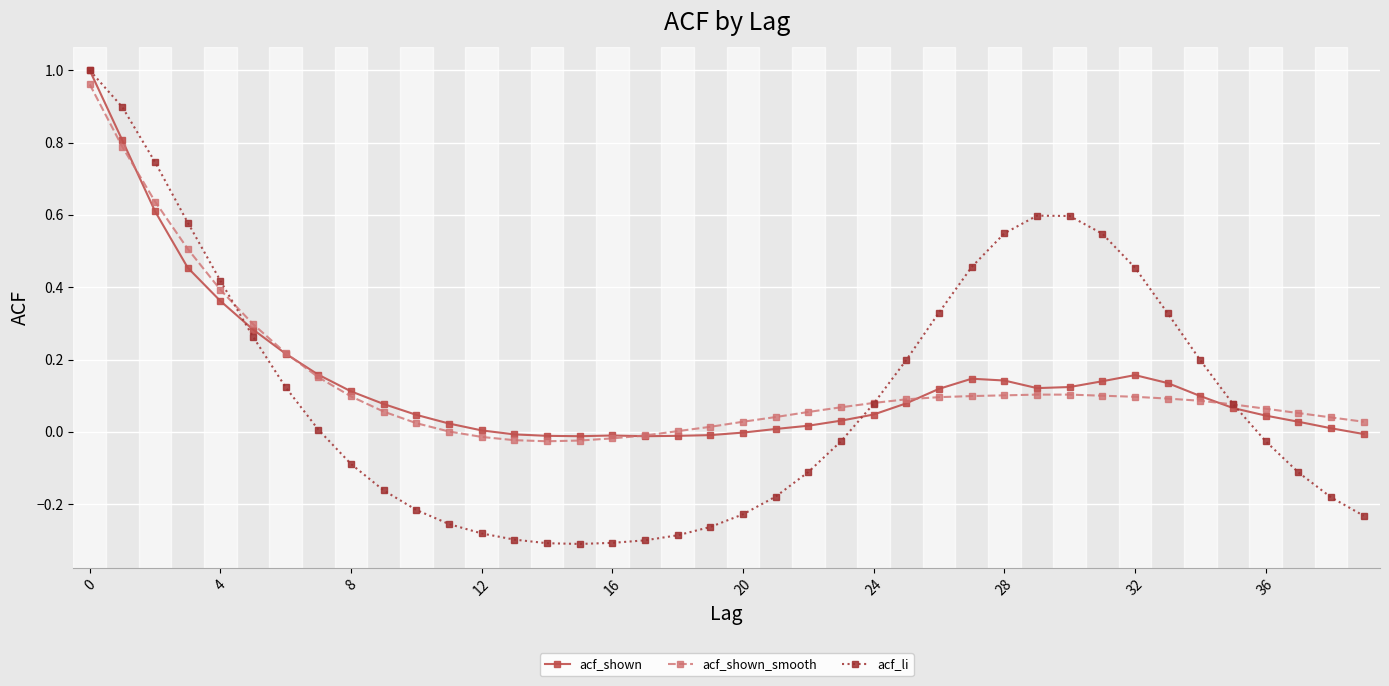

Which series has the widest spread of values?

acf_li